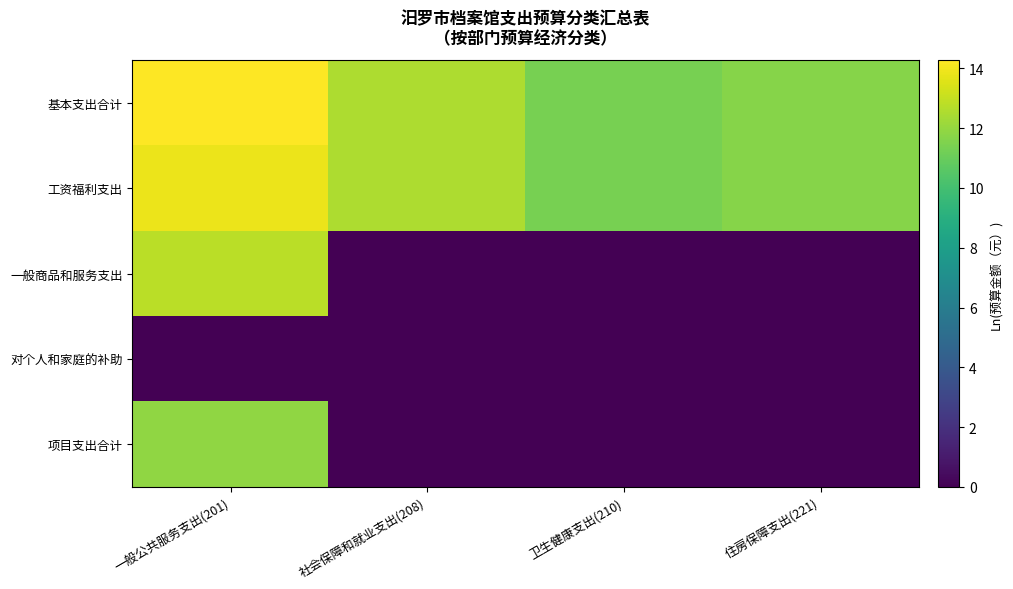

At 卫生健康支出(210), list the series in order from largest to smallest.

基本支出合计, 工资福利支出, 一般商品和服务支出, 对个人和家庭的补助, 项目支出合计